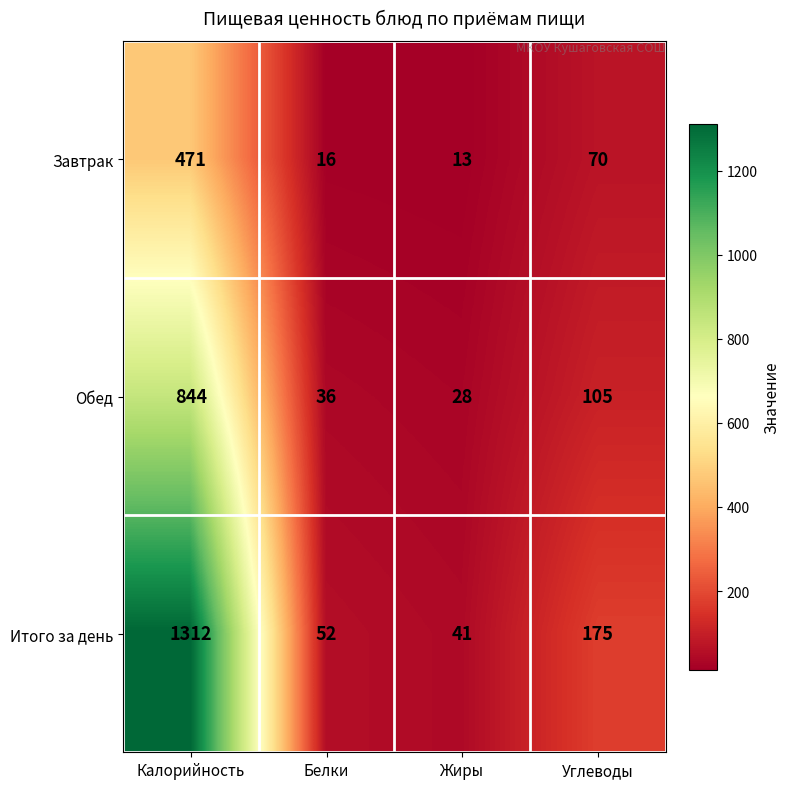

At which category does the chart reach its minimum across all series?

Жиры